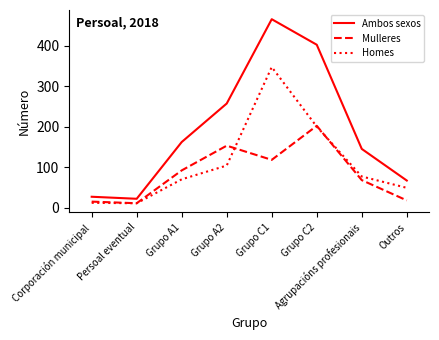

Is the value of Ambos sexos at Corporación municipal greater than the value of Mulleres at Outros?

Yes